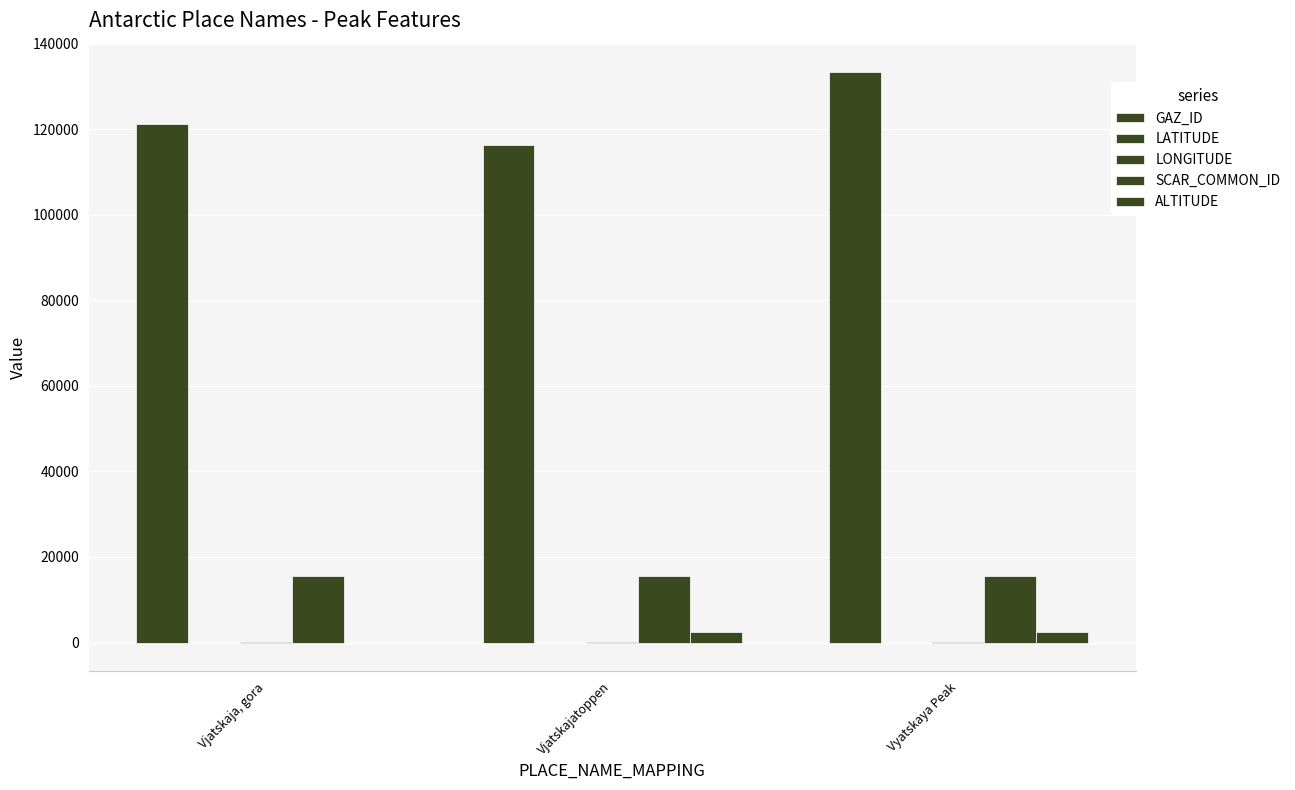

What is the label of the 2nd bar from the right?

Vjatskajatoppen